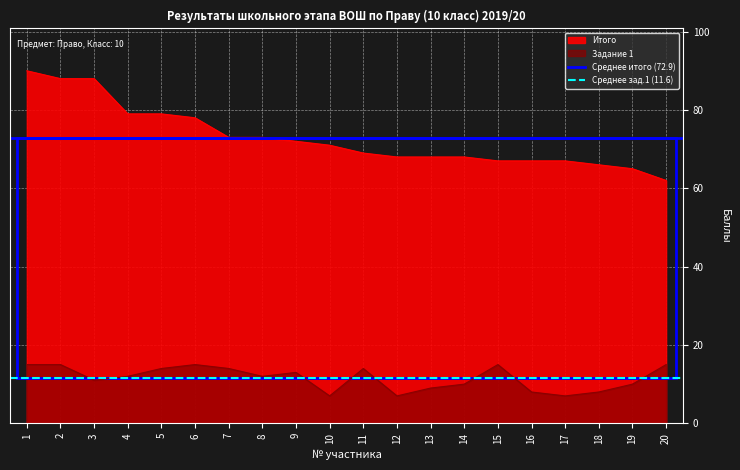

At which category is the sum across all series the highest?

1